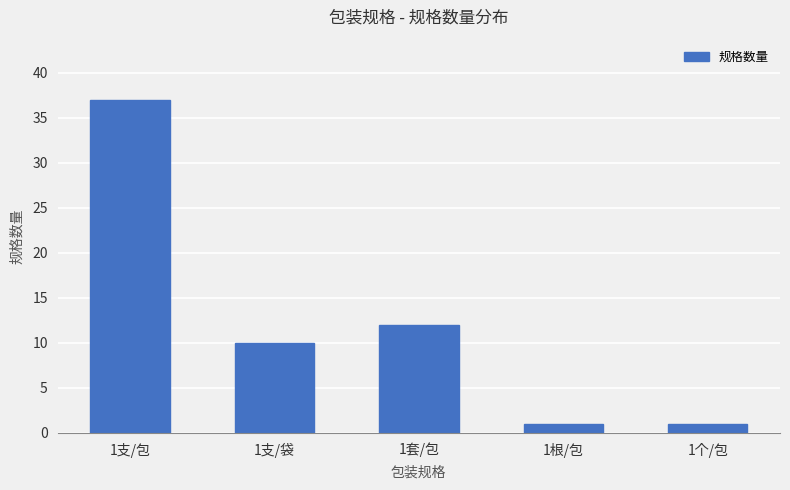

Reading left to right, extract all data points from this chart.

37	10	12	1	1